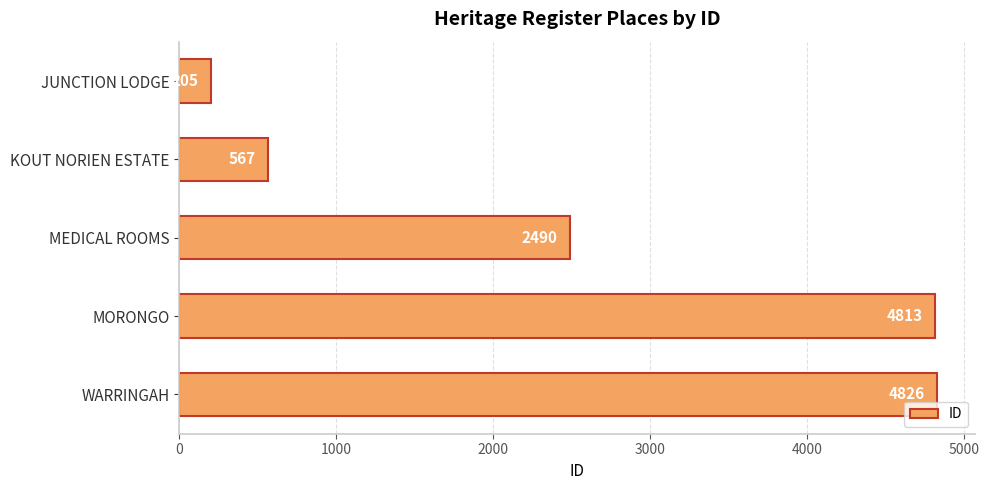

Rank the categories by value from lowest to highest.

JUNCTION LODGE, KOUT NORIEN ESTATE, MEDICAL ROOMS, MORONGO, WARRINGAH